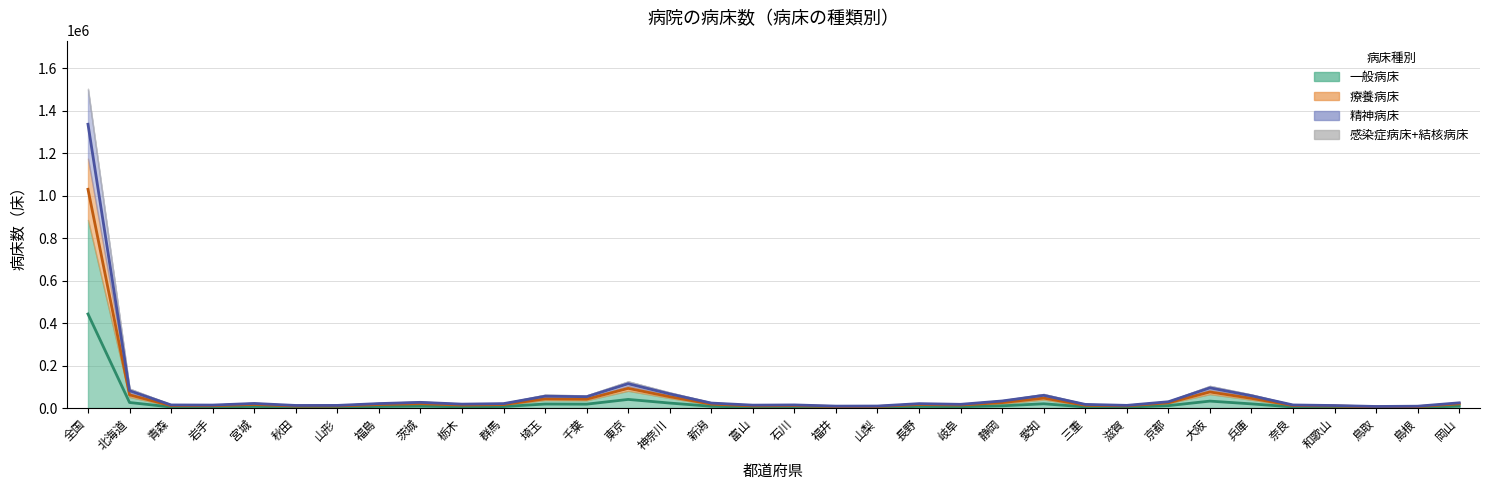

What is the label of the 33rd bar from the right?

北海道